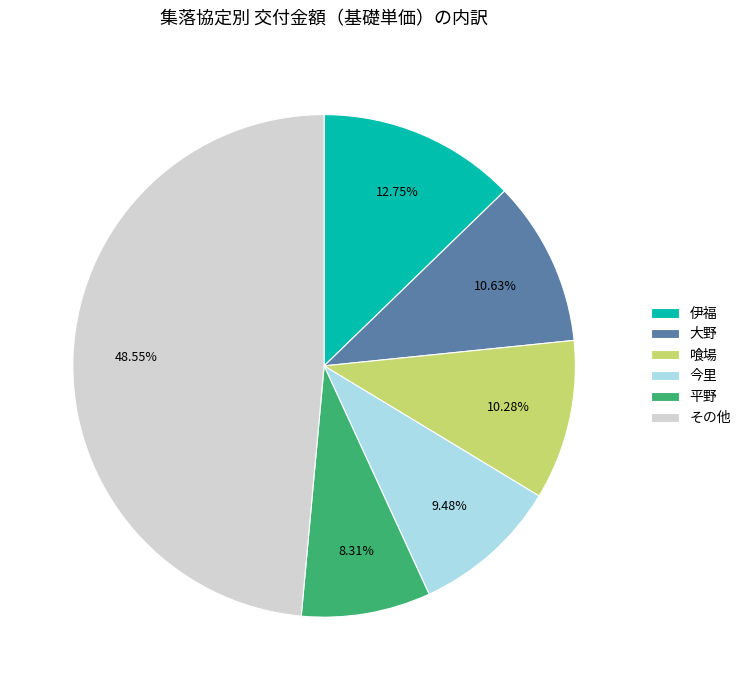

Combined, do 喰場 and 今里 account for over 50%?

No